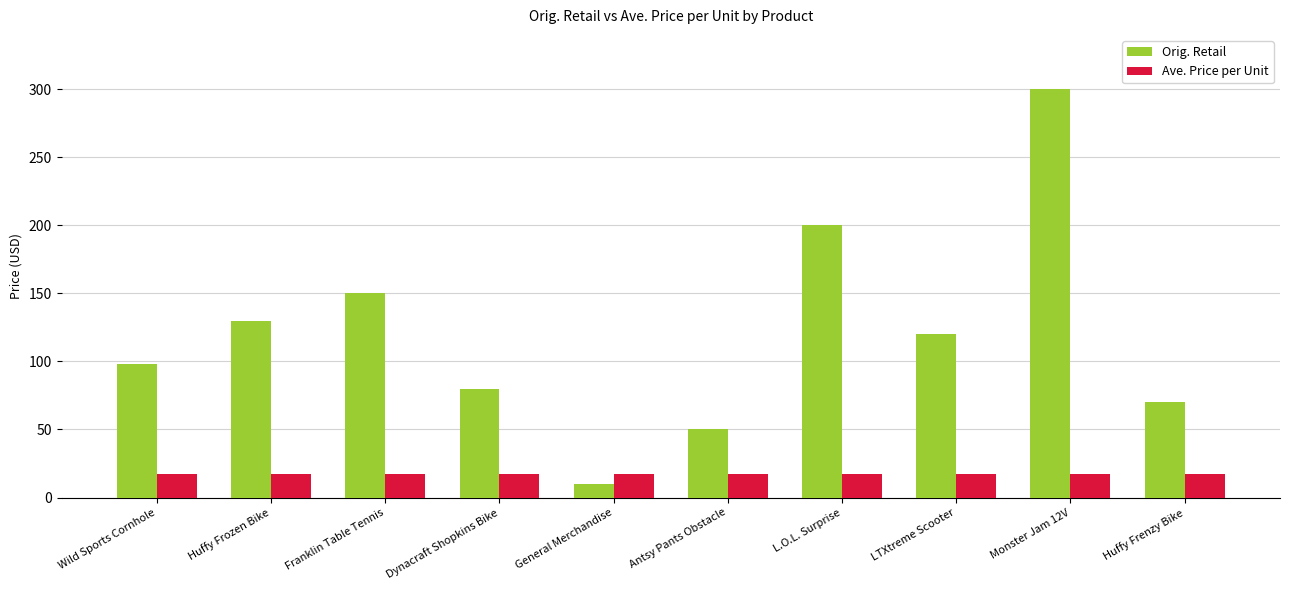

Reading left to right, list all the values displayed in this chart.

Orig. Retail: 98.0	130.0	150.0	80.0	10.0	50.0	200.0	120.0	300.0	70.0
Ave. Price per Unit: 17.5	17.5	17.5	17.5	17.5	17.5	17.5	17.5	17.5	17.5